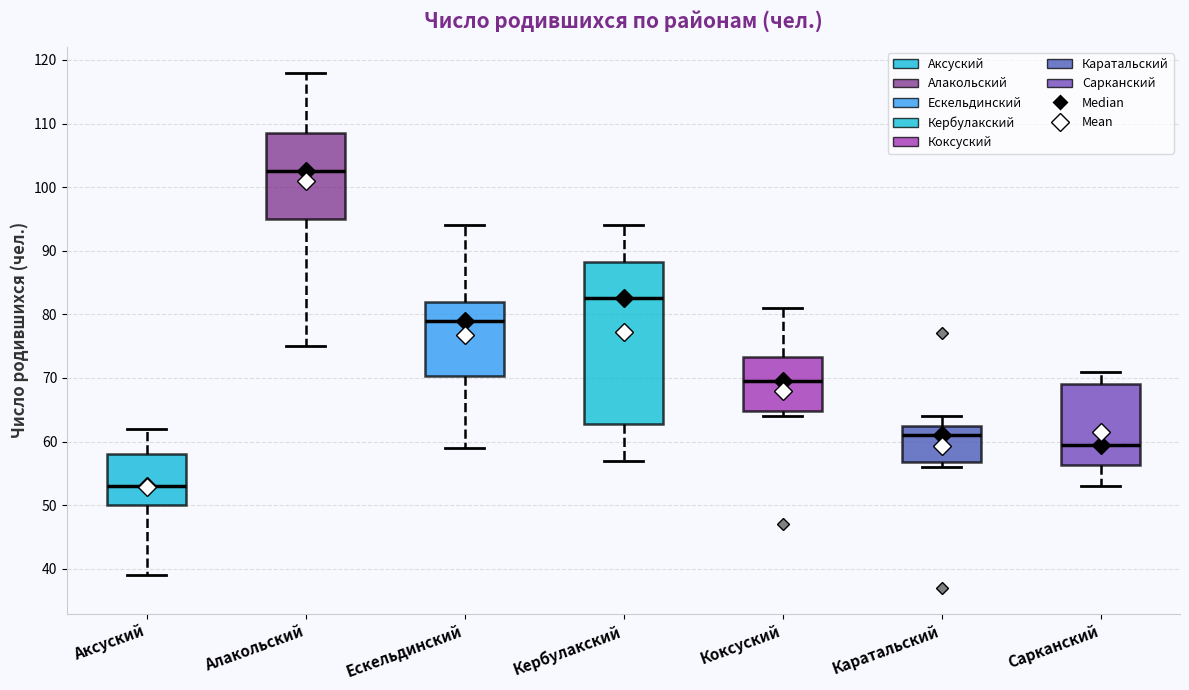

Reading left to right, read every box against the y-axis: the position of its median line, the range the box covers, and the ends of its whiskers. The values are not printed on the chart, so give them approximately, as read against the axis.

Аксуский: median 53, box 50 to 58, whiskers 39 to 62
Алакольский: median 103, box 95 to 109, whiskers 75 to 118
Ескельдинский: median 79, box 70 to 82, whiskers 59 to 94
Кербулакский: median 83, box 63 to 88, whiskers 57 to 94
Коксуский: median 70, box 65 to 73, whiskers 64 to 81
Каратальский: median 61, box 57 to 63, whiskers 56 to 64
Сарканский: median 60, box 56 to 69, whiskers 53 to 71